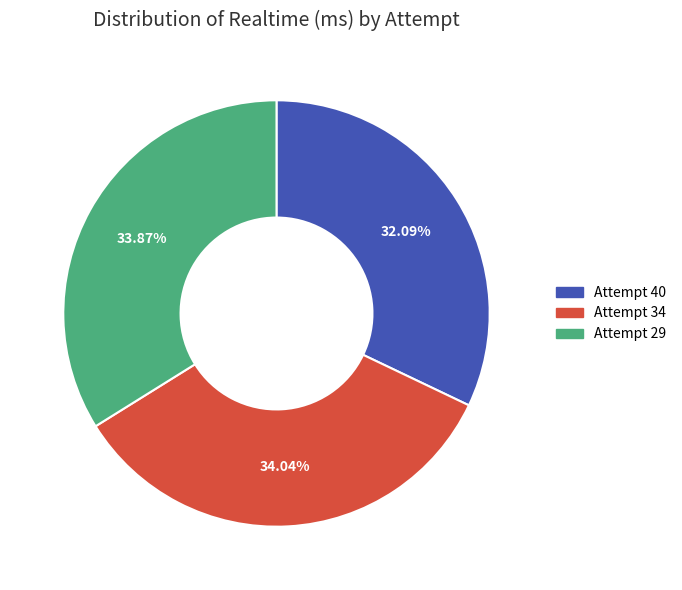

To the nearest percent, what is the difference between the largest and smallest slice percentages?

2%